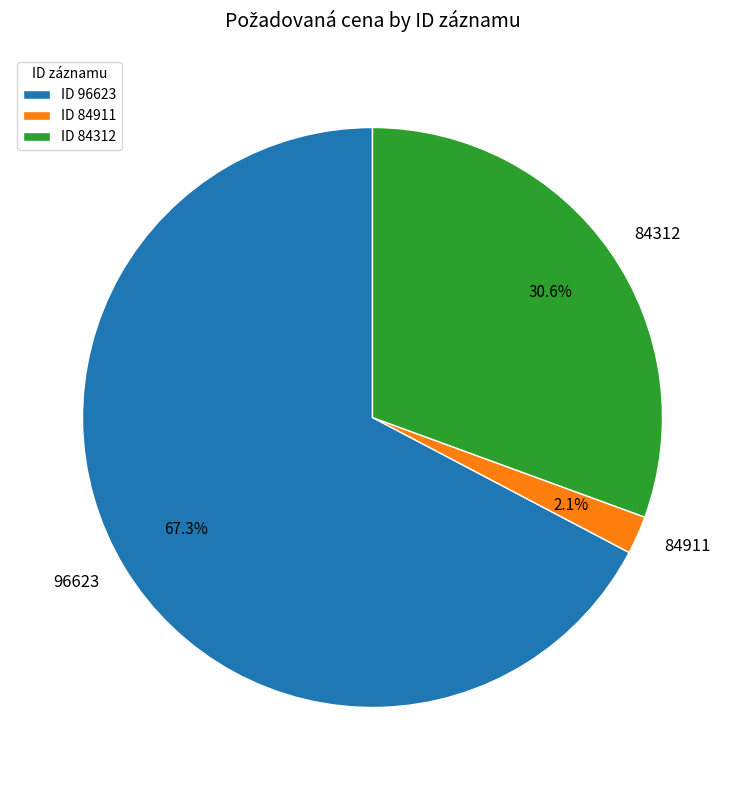

True or false: 96623 accounts for 67% of the total.

True